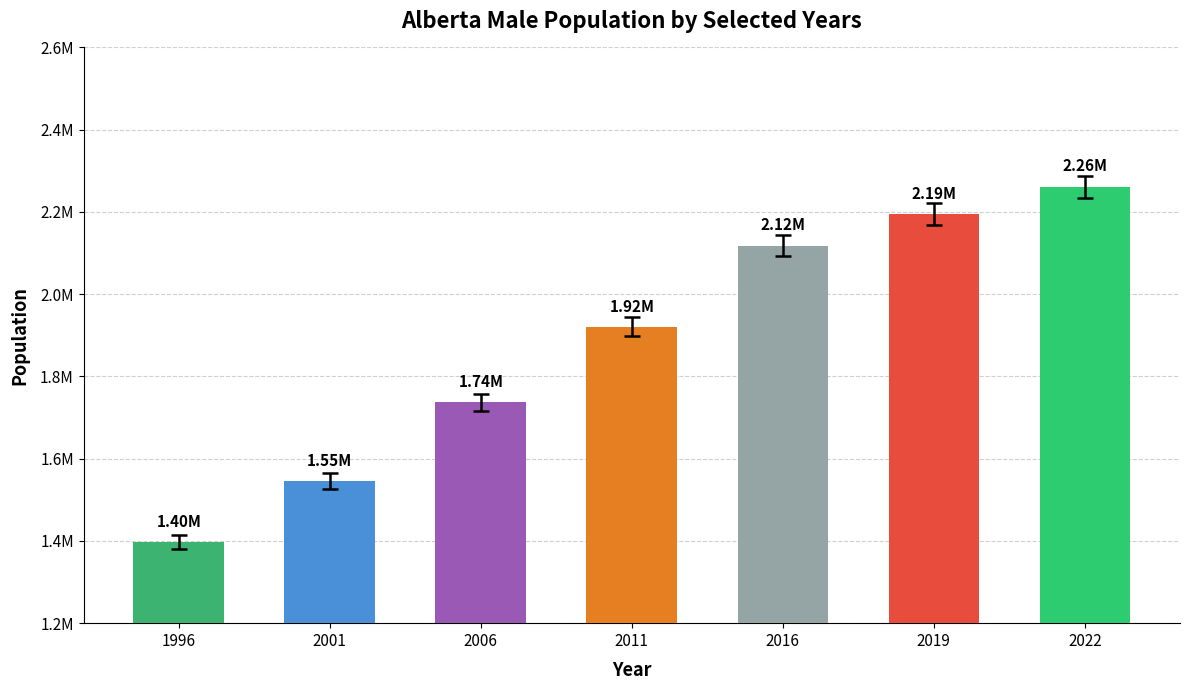

Is it true that the value at 2011 is 1023745?

False